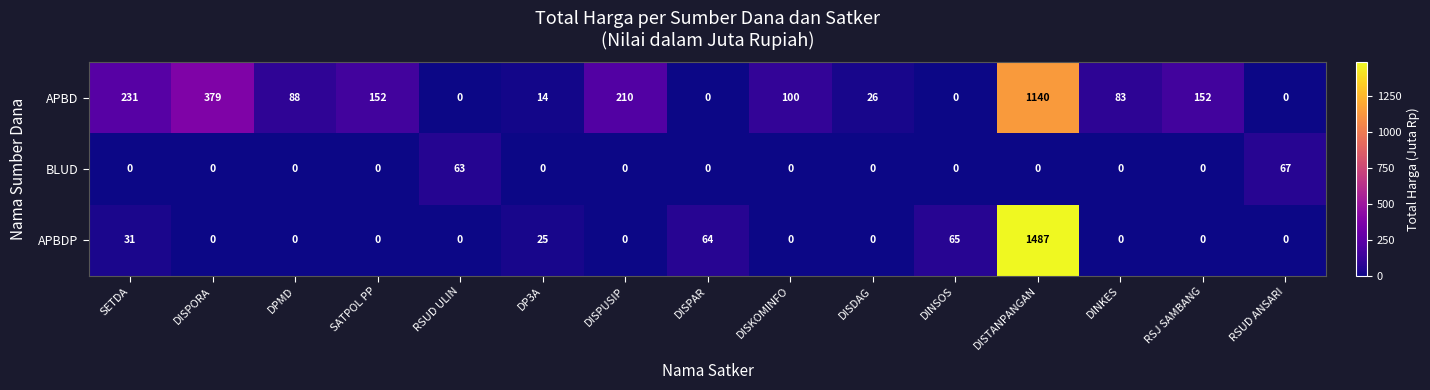

What is the difference between the second highest and minimum values in the APBDP series?

65